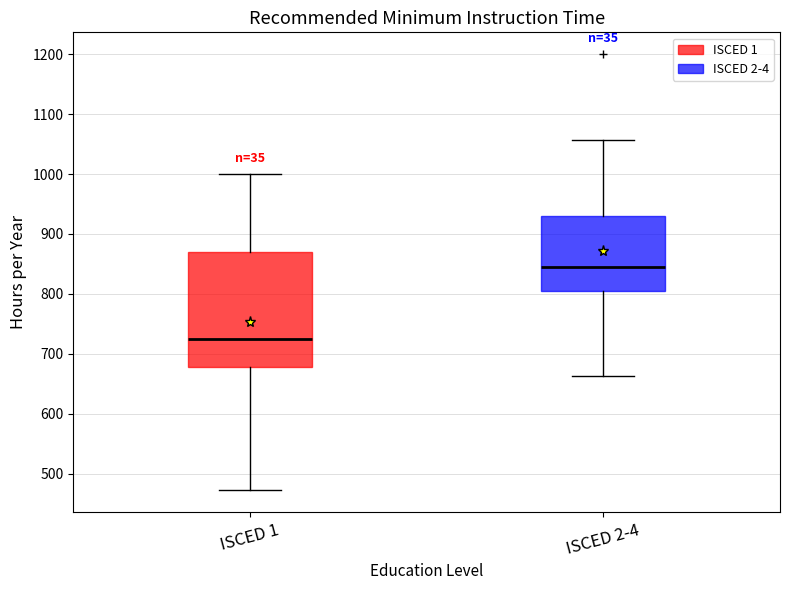

Comparing the boxes themselves (not the whiskers), which one is the tallest?

ISCED 1